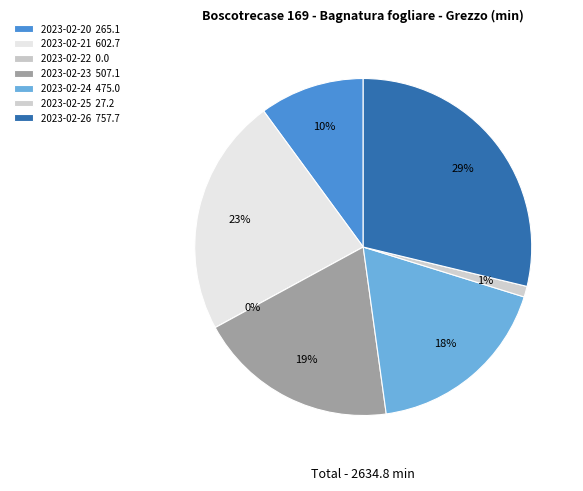

Between 2023-02-26 and 2023-02-20, which is larger?

2023-02-26